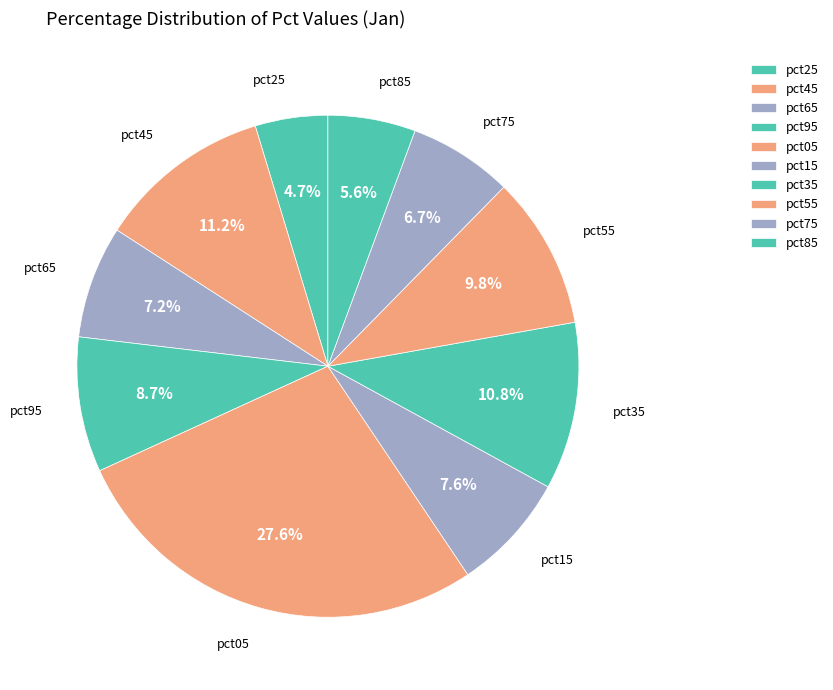

Which slice is the largest?

pct05